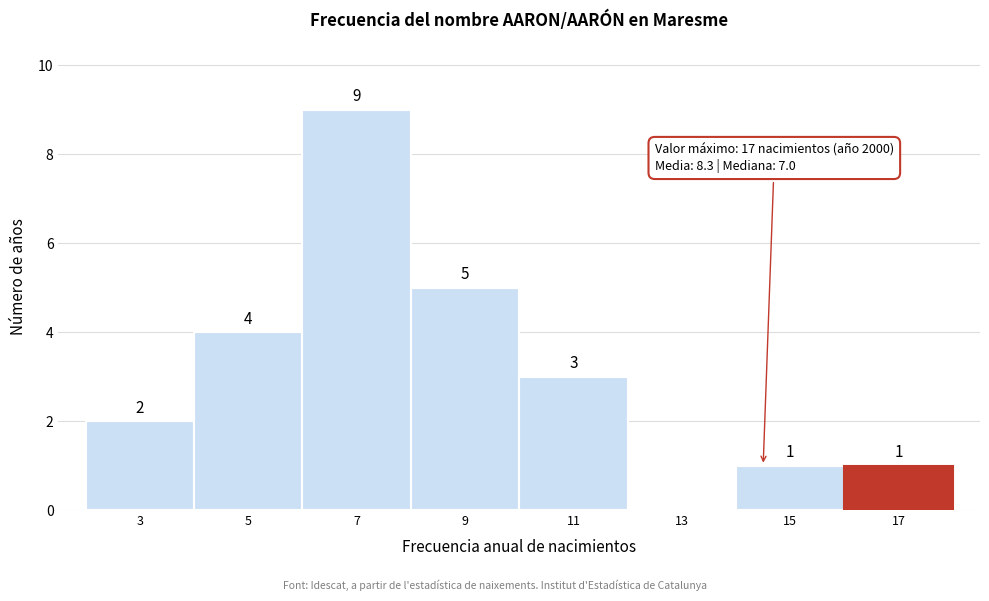

Reading left to right, what are all the values shown in this chart?

3=2	5=4	7=9	9=5	11=3	13=0	15=1	17=1